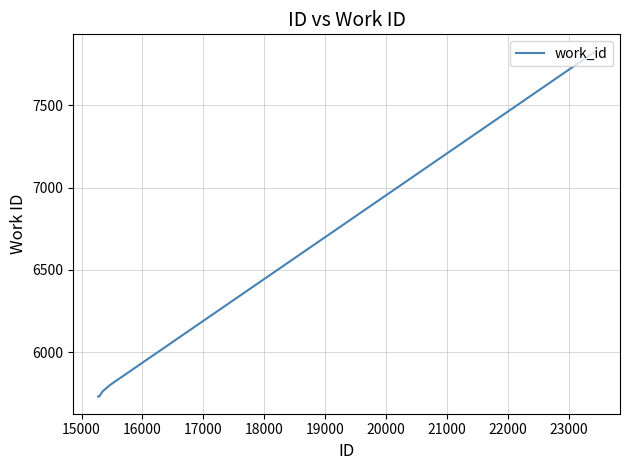

What is the difference between the maximum and minimum values?

2098